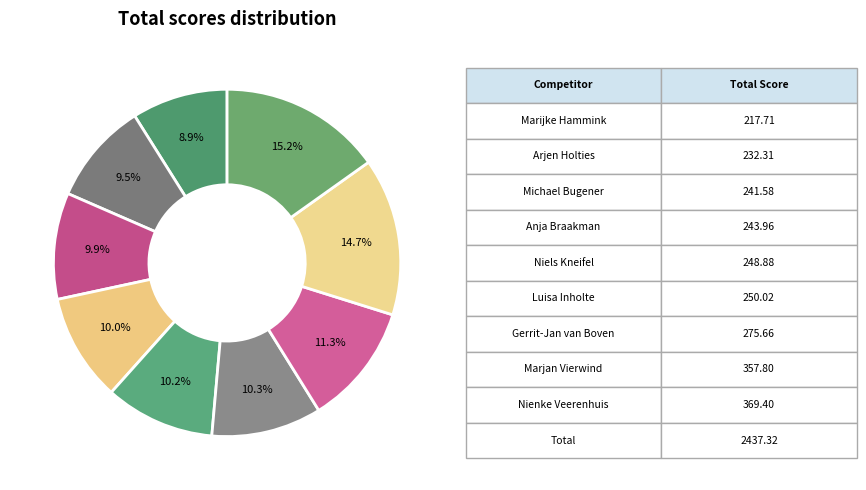

Count the number of slices in the pie.

9